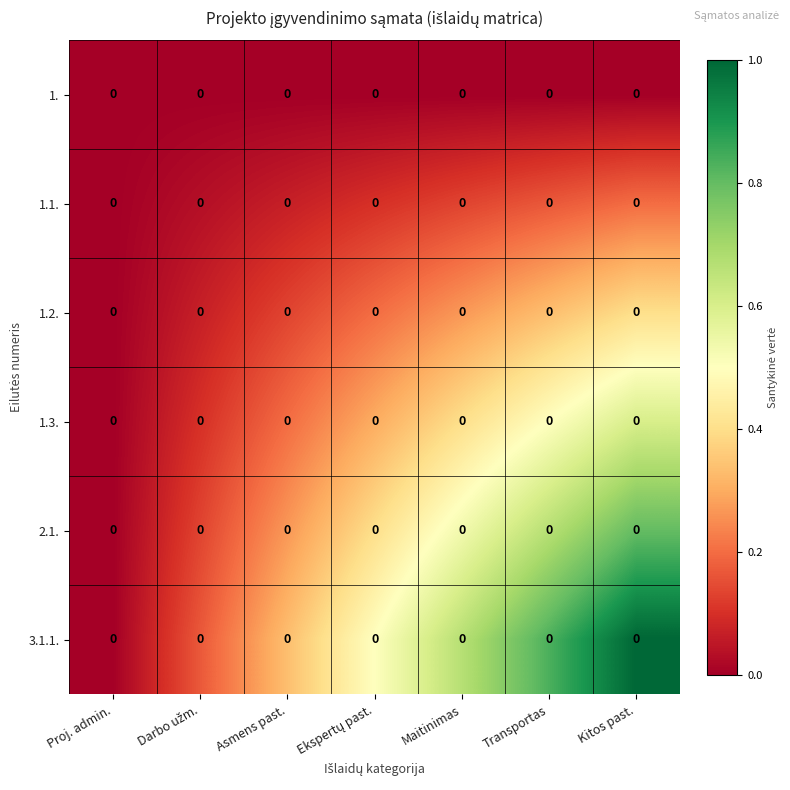

Which category has the highest value across all series?

Kitos past.